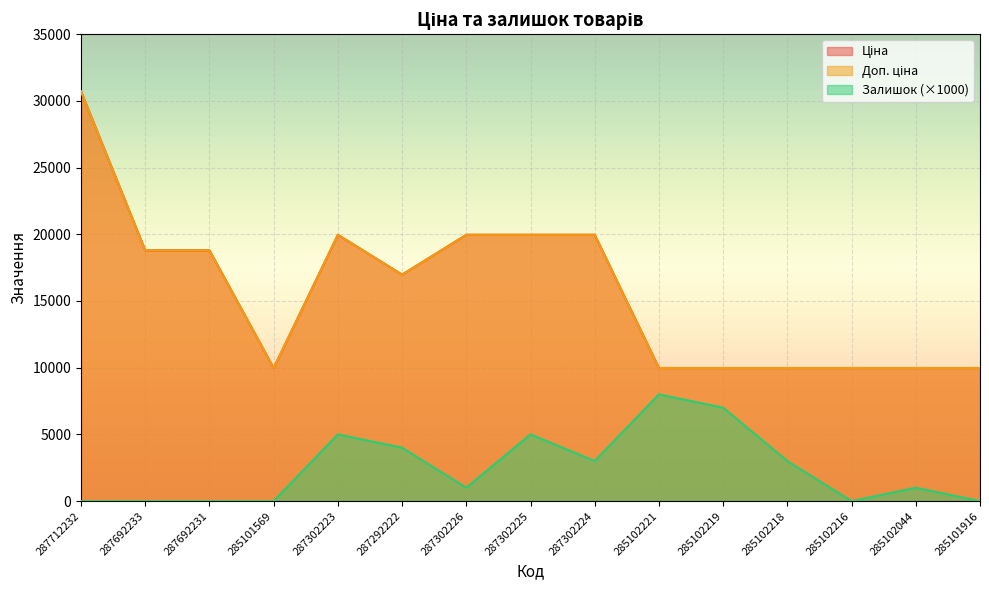

Rank the series by their maximum value, from lowest to highest.

Залишок, Ціна, Доп. ціна